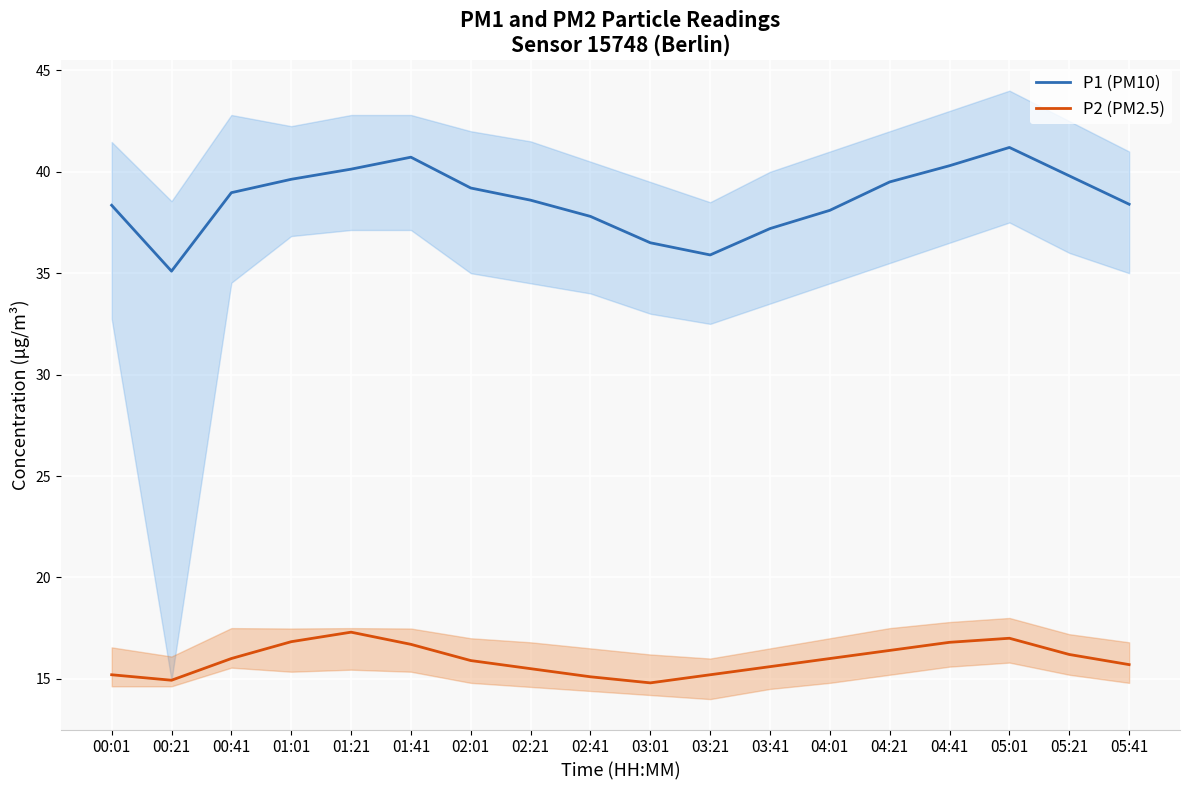

What is the difference between the second highest and second lowest values in the P2 (PM2.5) series?

2.1